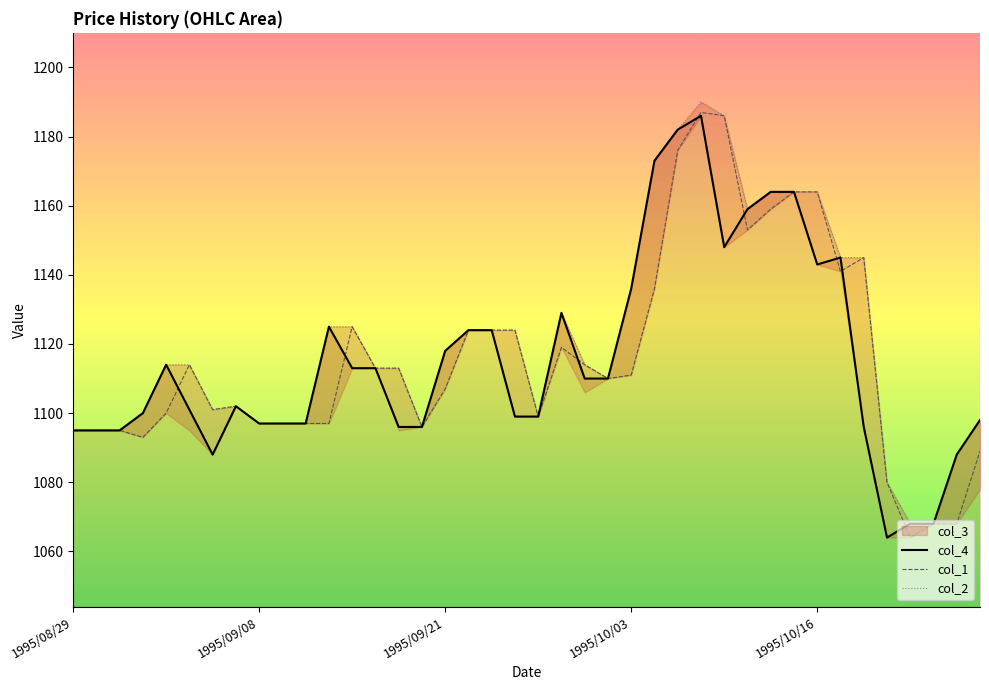

How many interior local valleys does the col_1 series have?

8